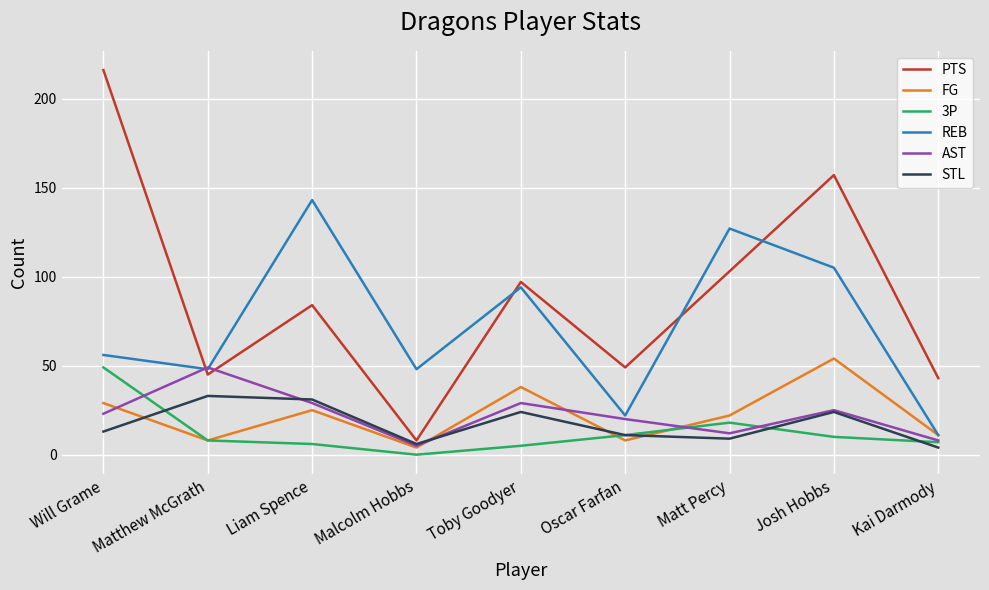

What position from the right is Josh Hobbs?

2